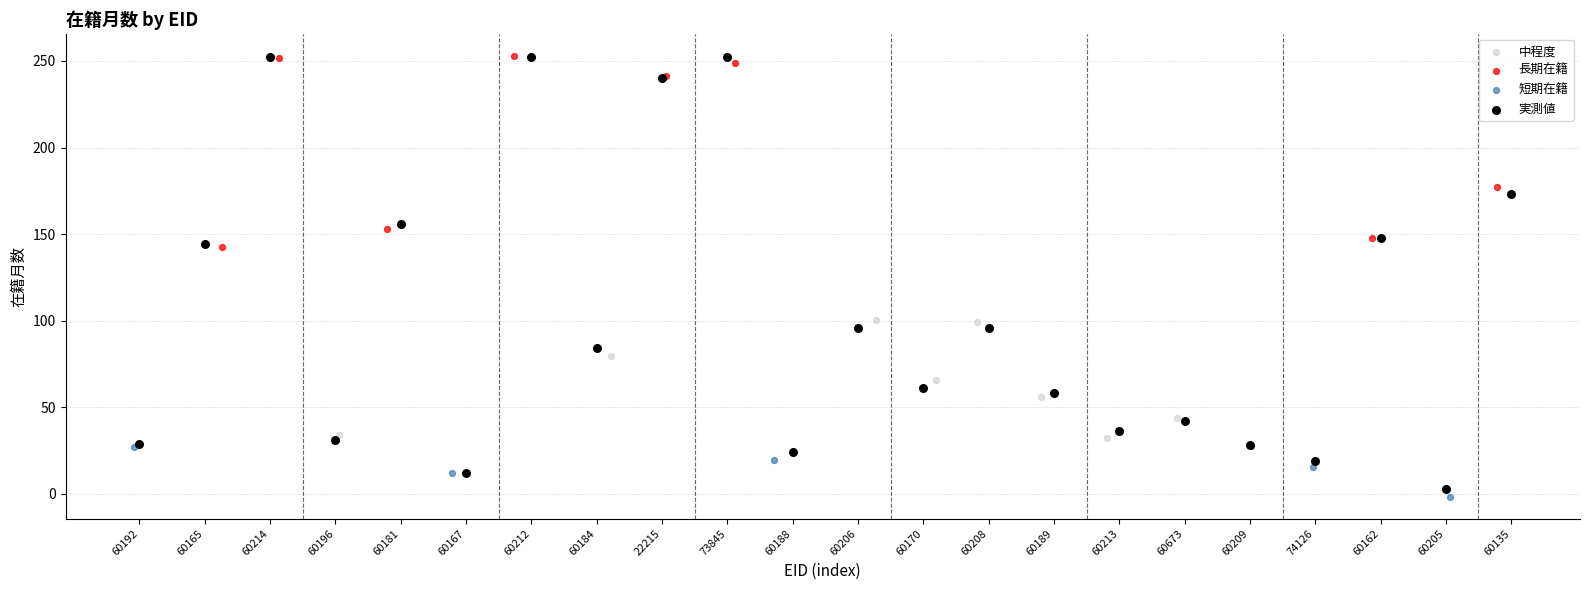

Which series has the widest spread of Y values?

実測値